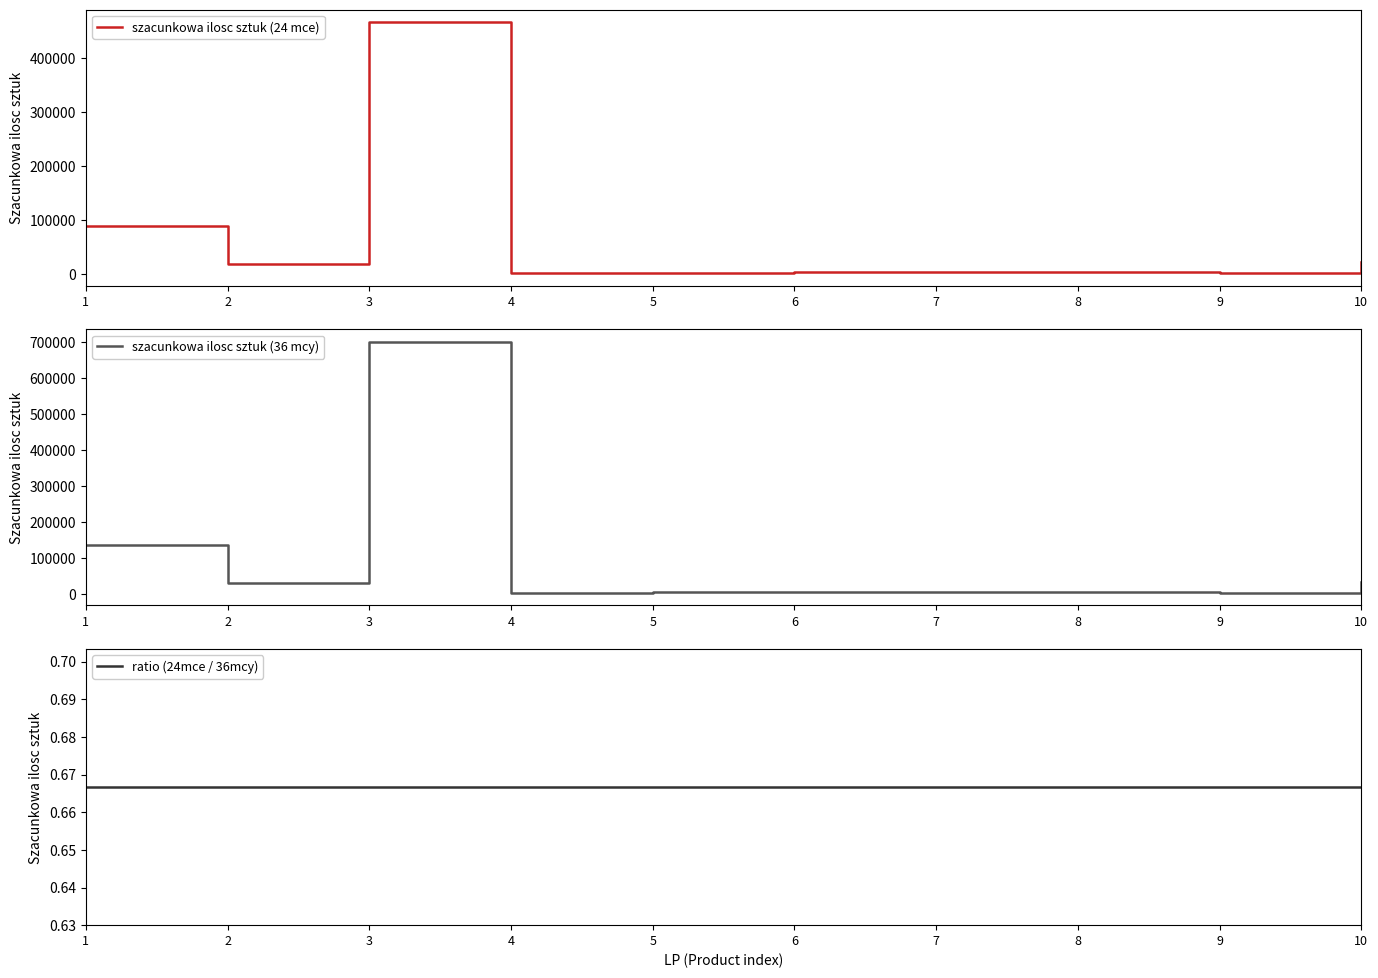

Does the chart have visible grid lines?

No